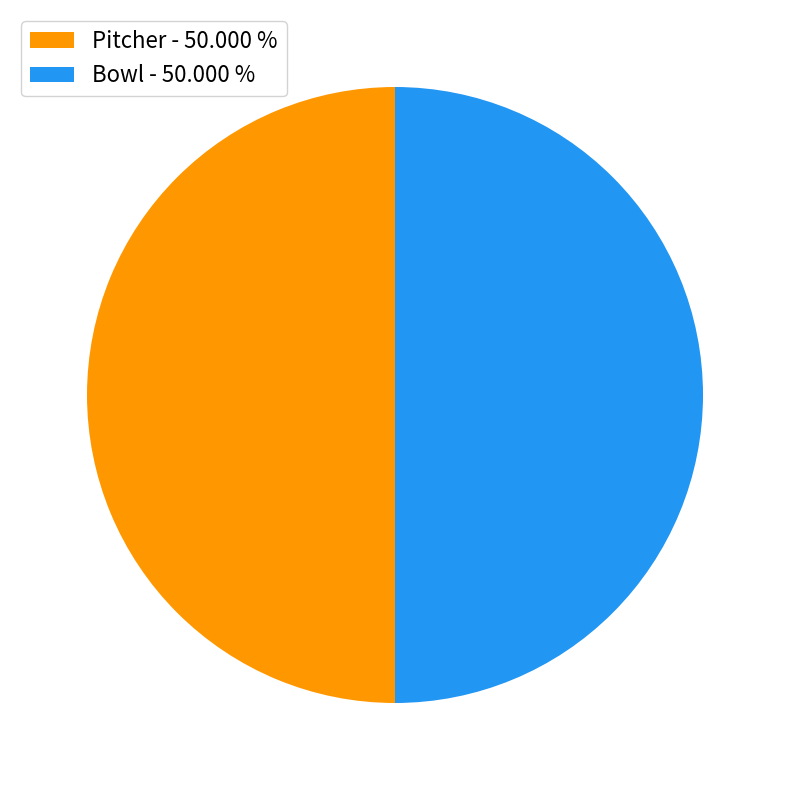

What is the ratio of the value at Pitcher - 50.000 % to the value at Bowl - 50.000 %?

1.0